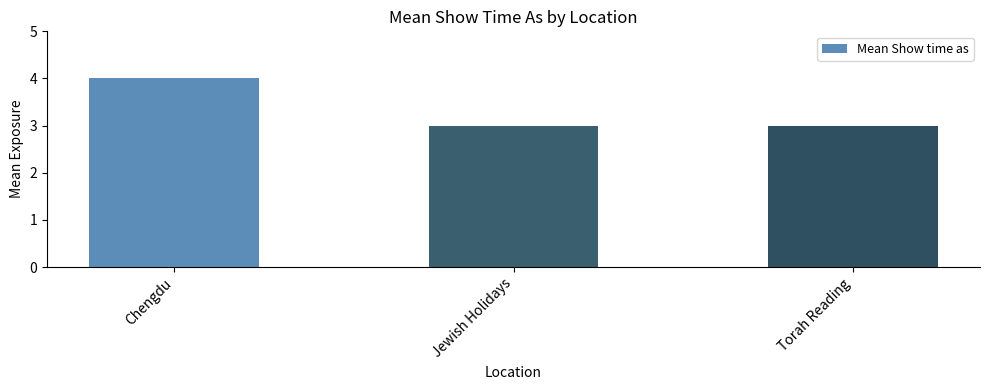

What is the maximum value shown in the chart?

4